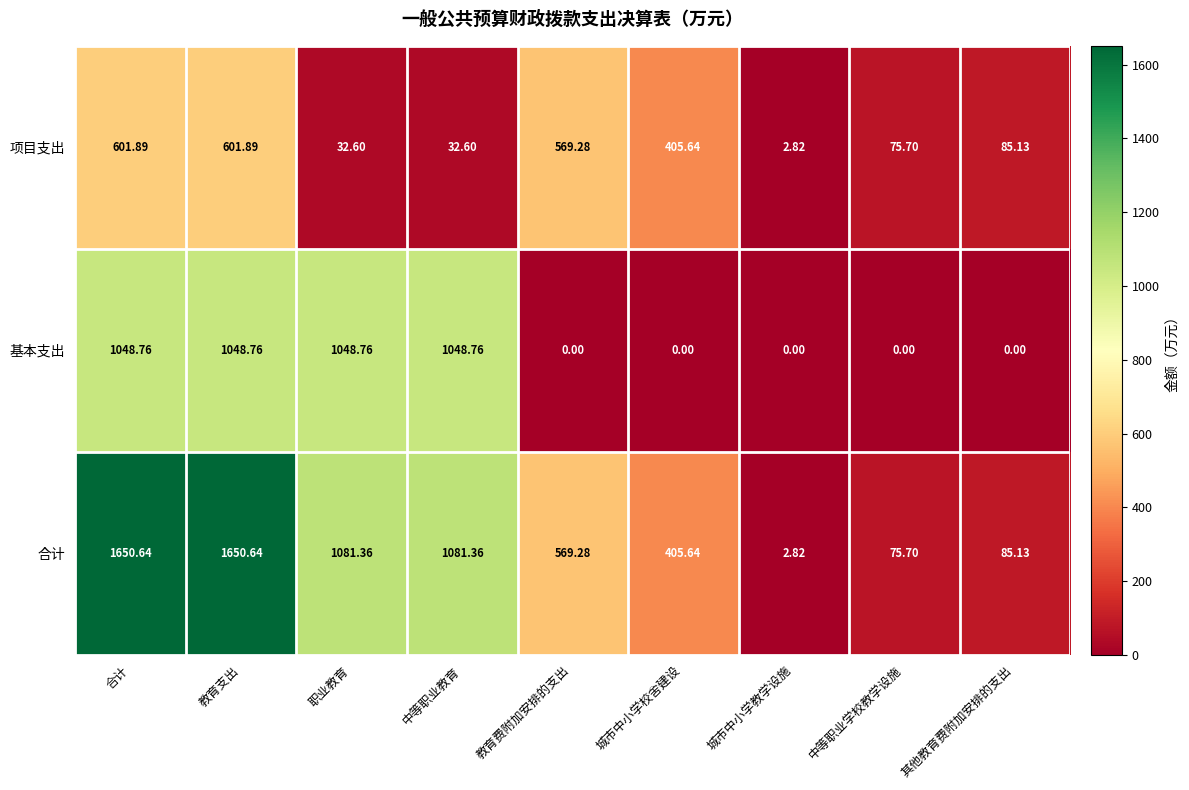

Which series has the widest spread of values?

合计